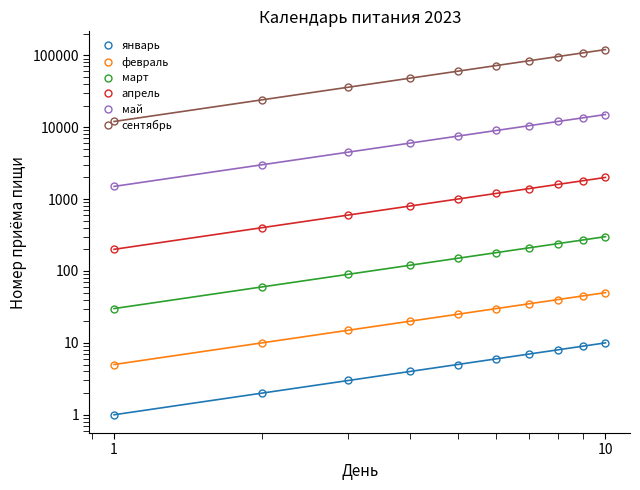

Which series has the largest total across all categories?

сентябрь